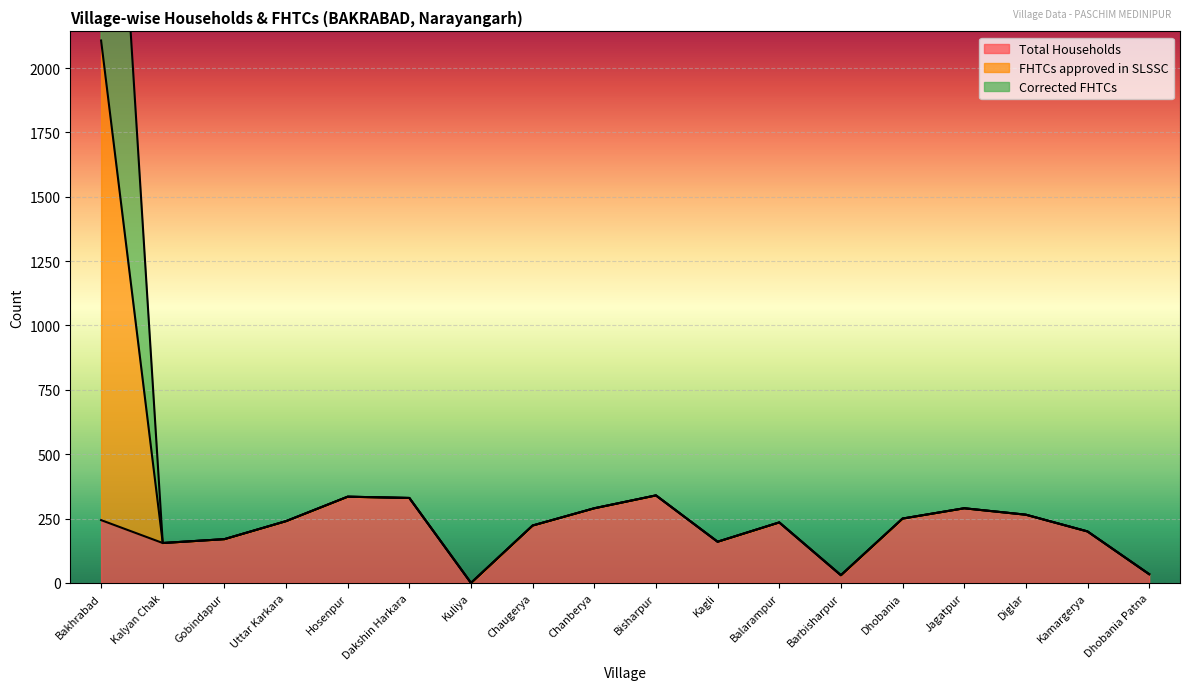

True or false: Total Households has a value of 290 at Jagatpur.

True